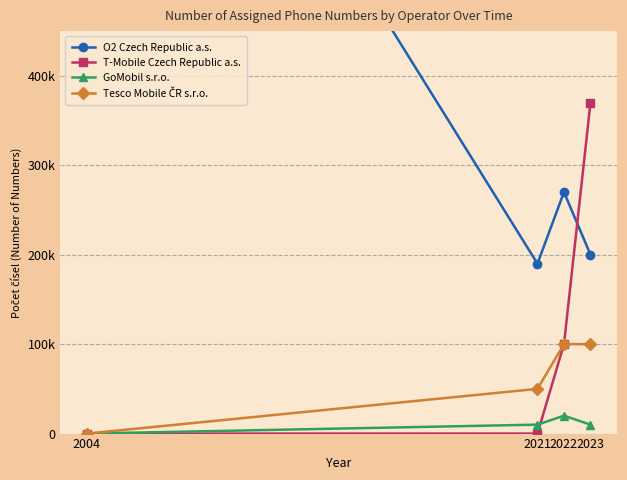

What is the difference between the maximum and minimum values in the GoMobil s.r.o. series?

20